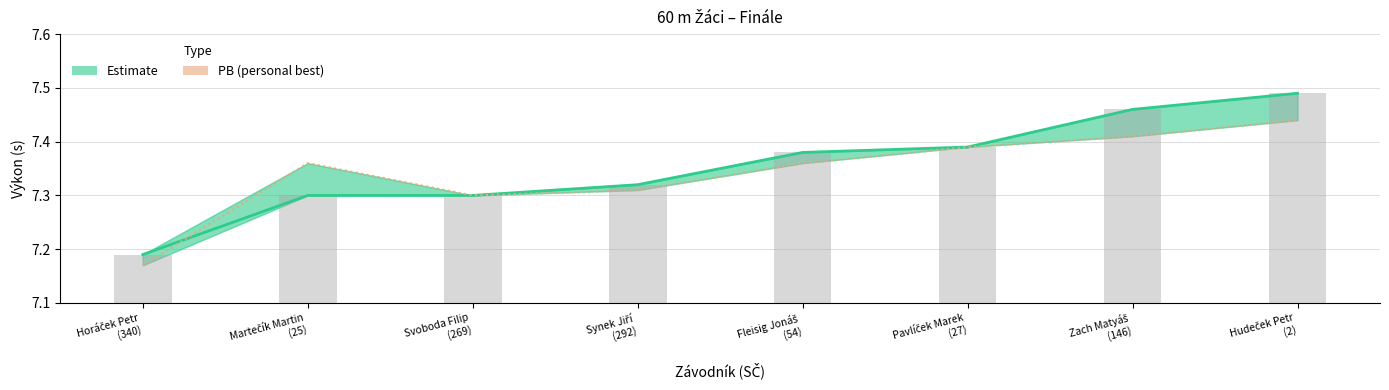

What is the greatest value displayed?

7.5